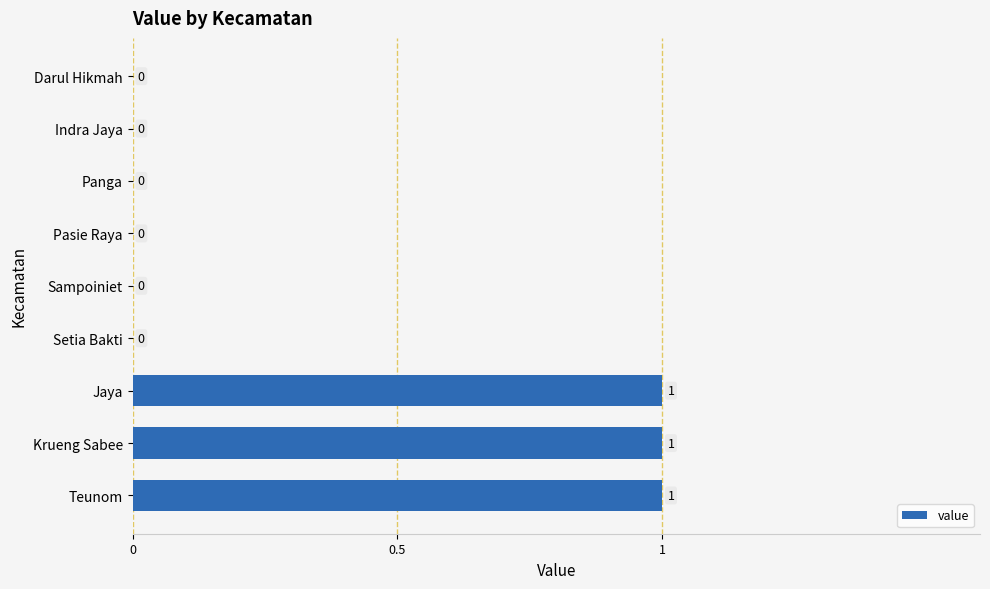

What is the ratio of the value at Krueng Sabee to the value at Teunom?

1.0